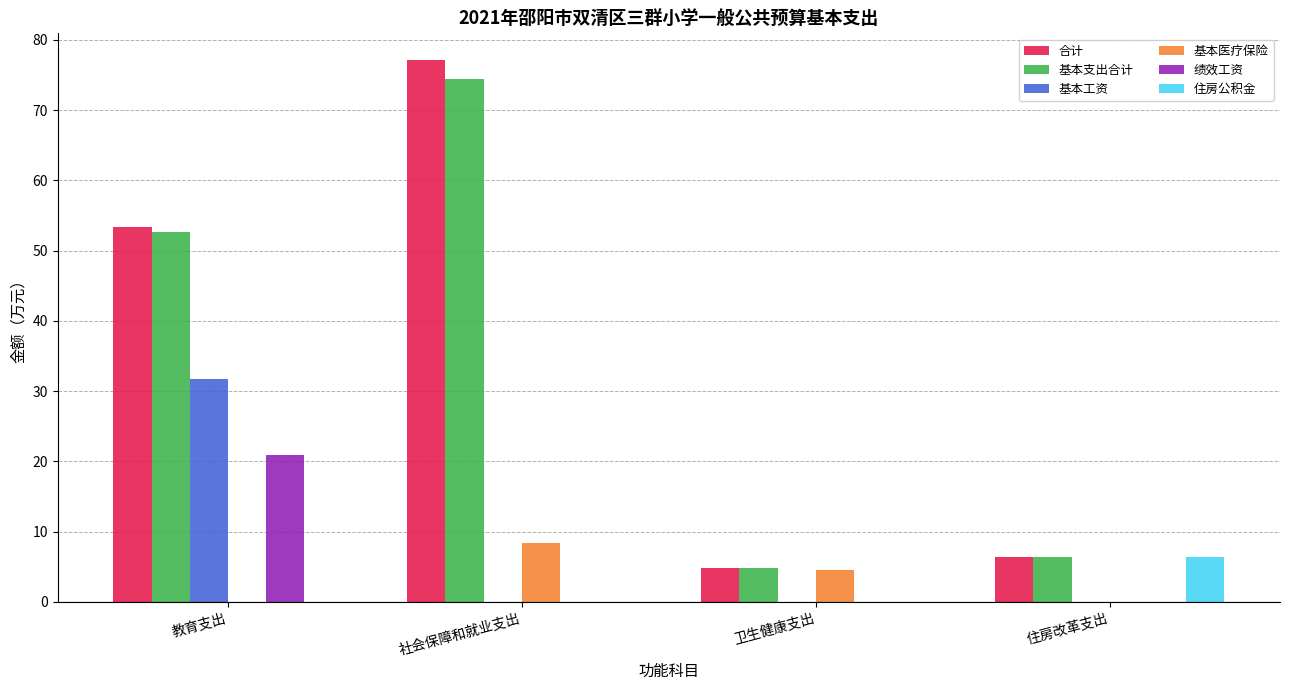

Which category has the highest value across all series?

社会保障和就业支出